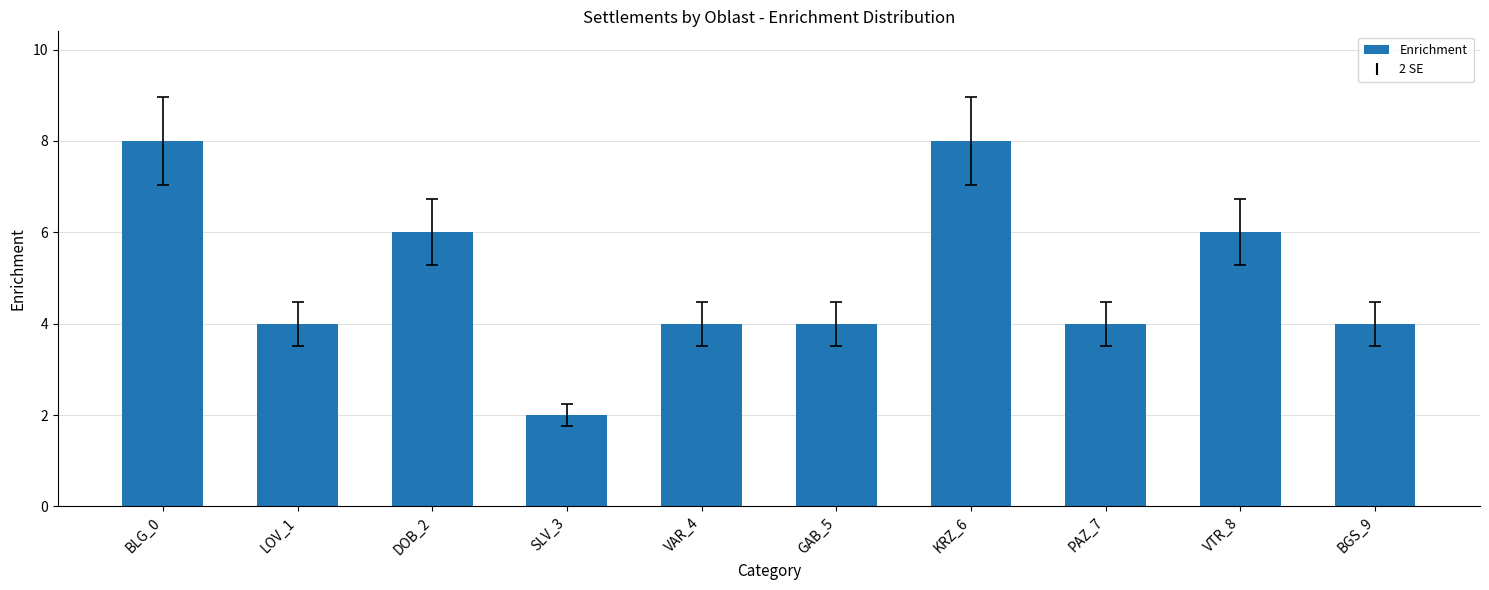

What is the sum of all values?

50